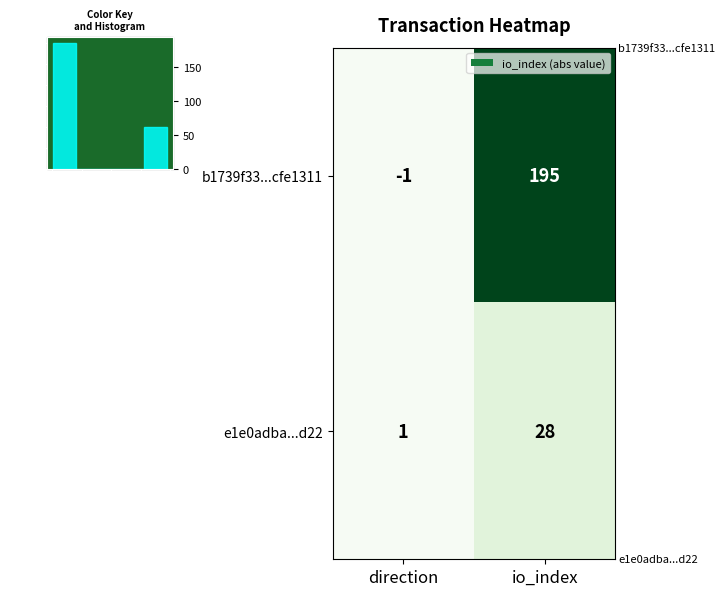

Rank the categories by e1e0adba...d22 value from highest to lowest.

io_index, direction